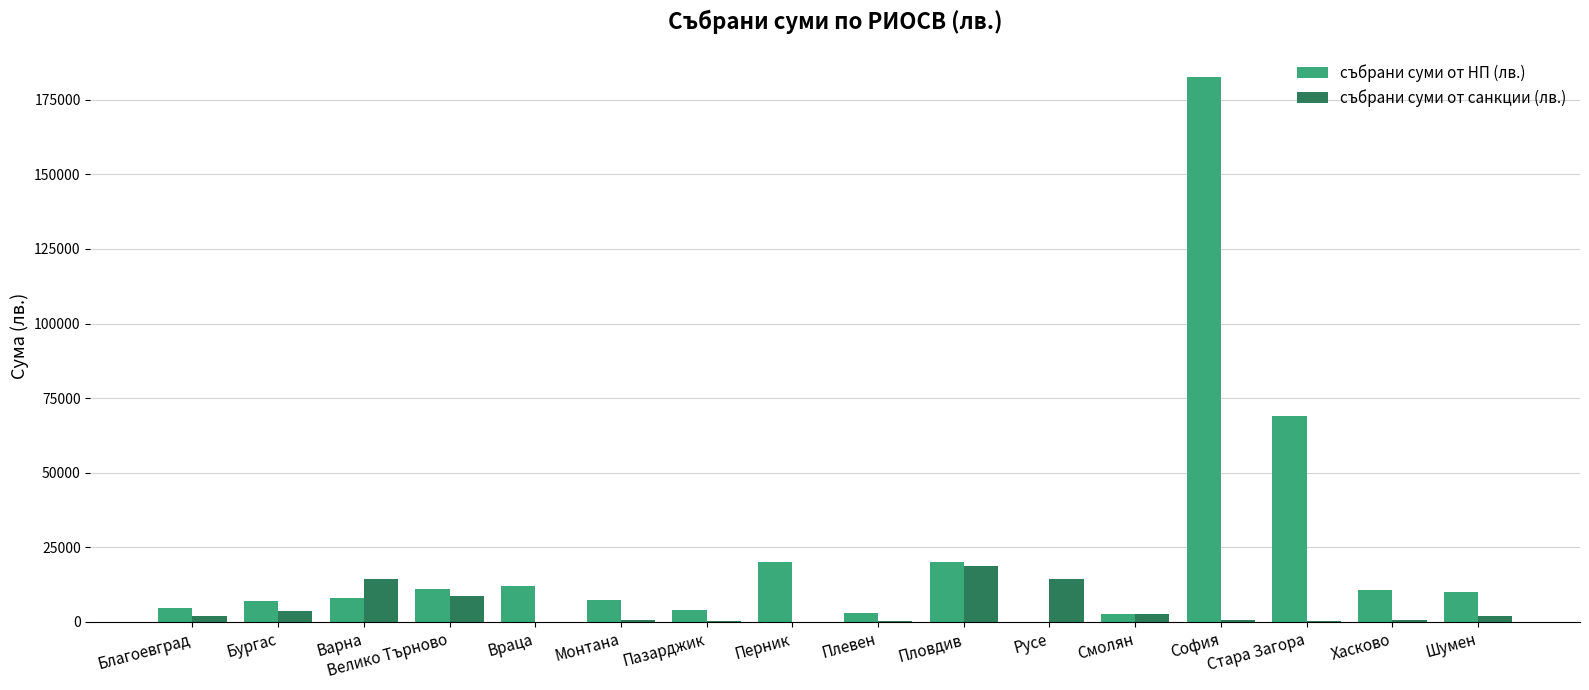

Which series has the widest spread of values?

събрани суми от НП (лв.)